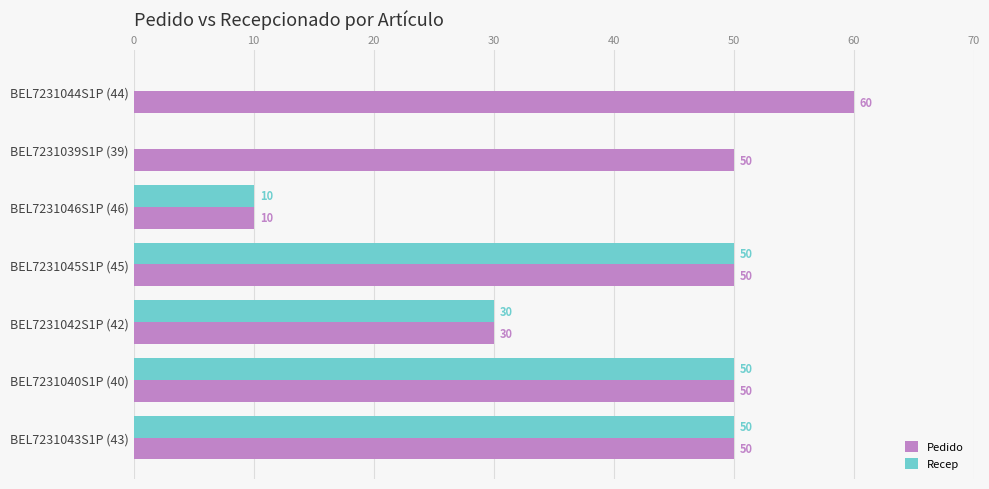

Is the value of Recep at BEL7231046S1P (46) greater than the value of Pedido at BEL7231044S1P (44)?

No